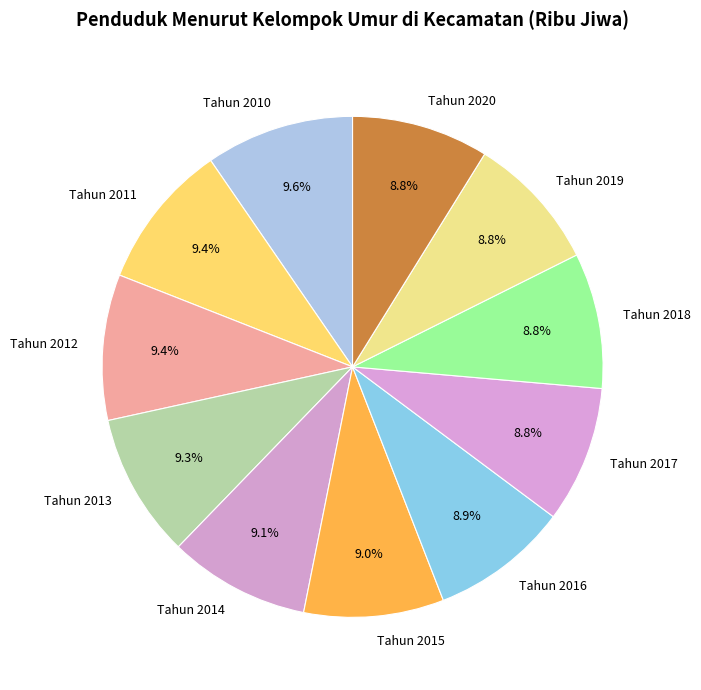

Approximately how many times larger is the value at Tahun 2014 compared to Tahun 2018?

1.0